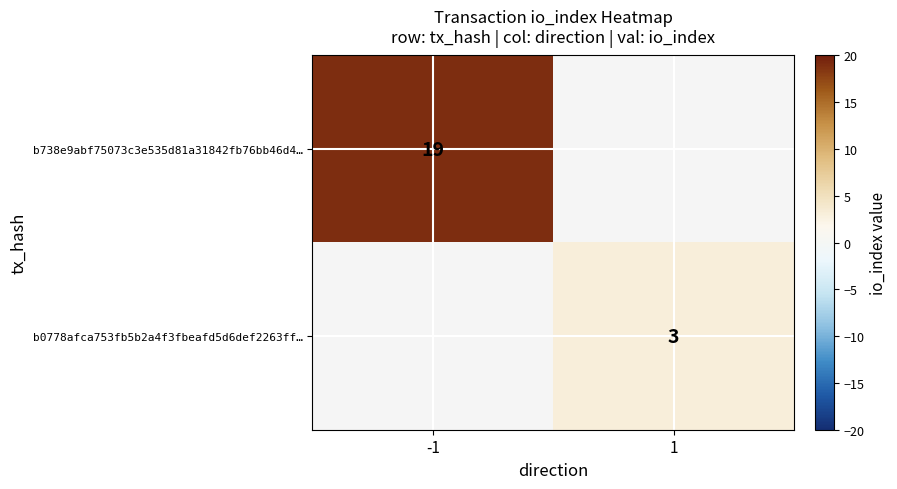

The value of b738e9abf75073c3e535d81a31842fb76bb46d4… at -1 is 29. True or false?

False